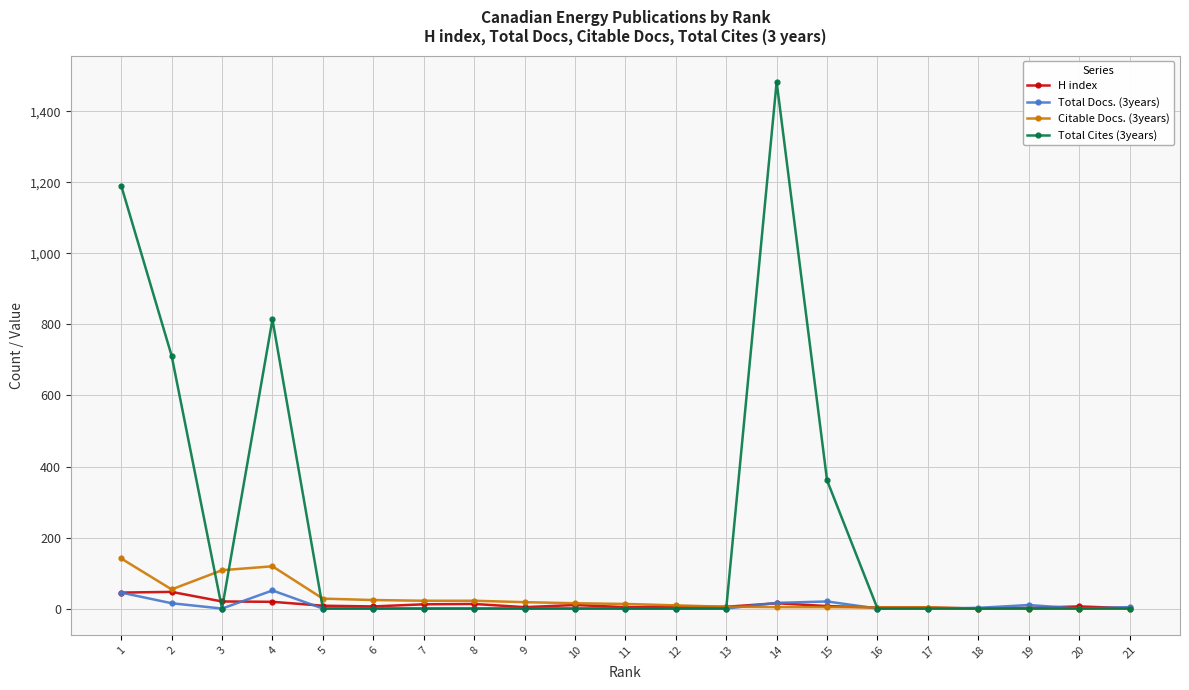

Which series changed the most between 3 and 5?

Citable Docs. (3years)